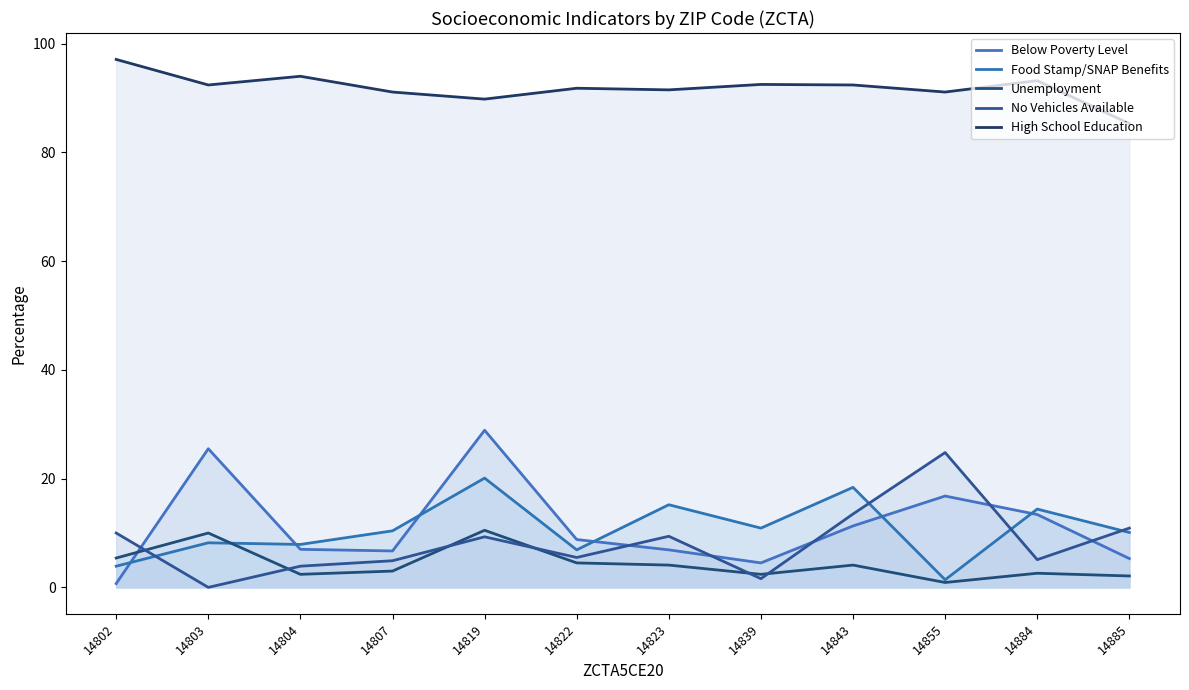

What is the difference between the highest and lowest values at 14843?

88.3